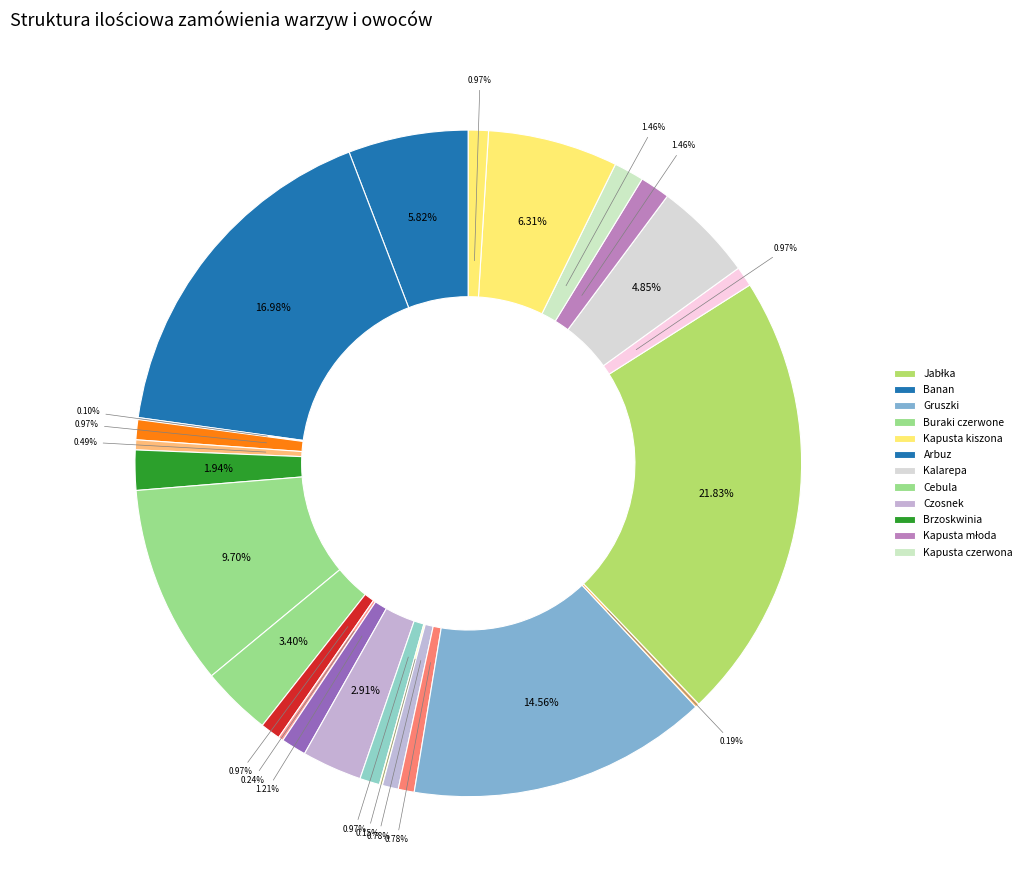

How many segments does this pie chart have?

25